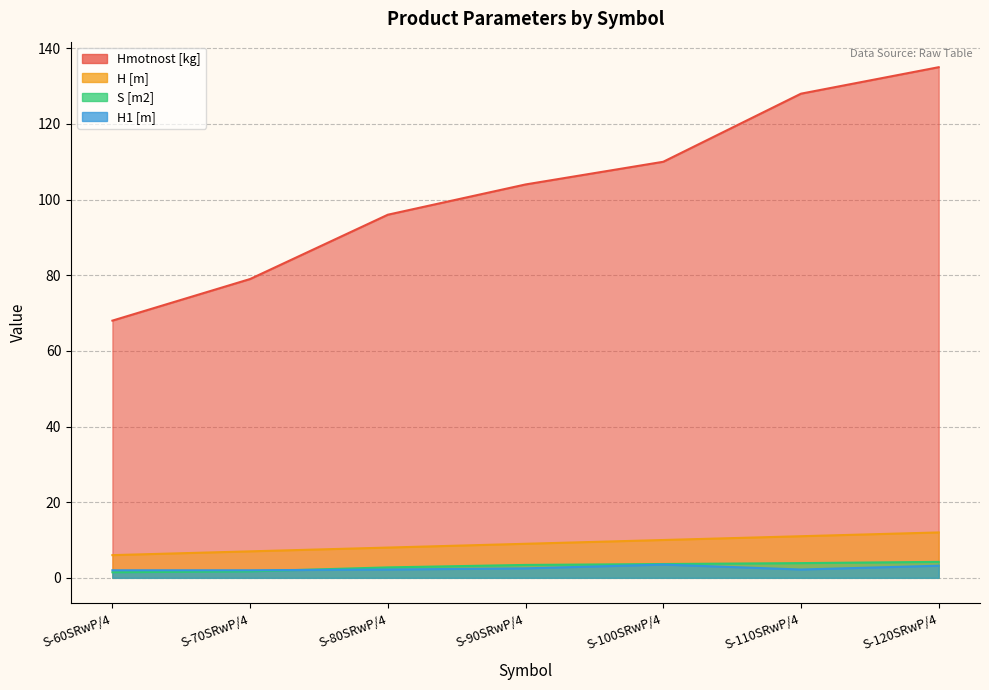

What is the value of the S [m2] point at the 1st from the left?

1.5